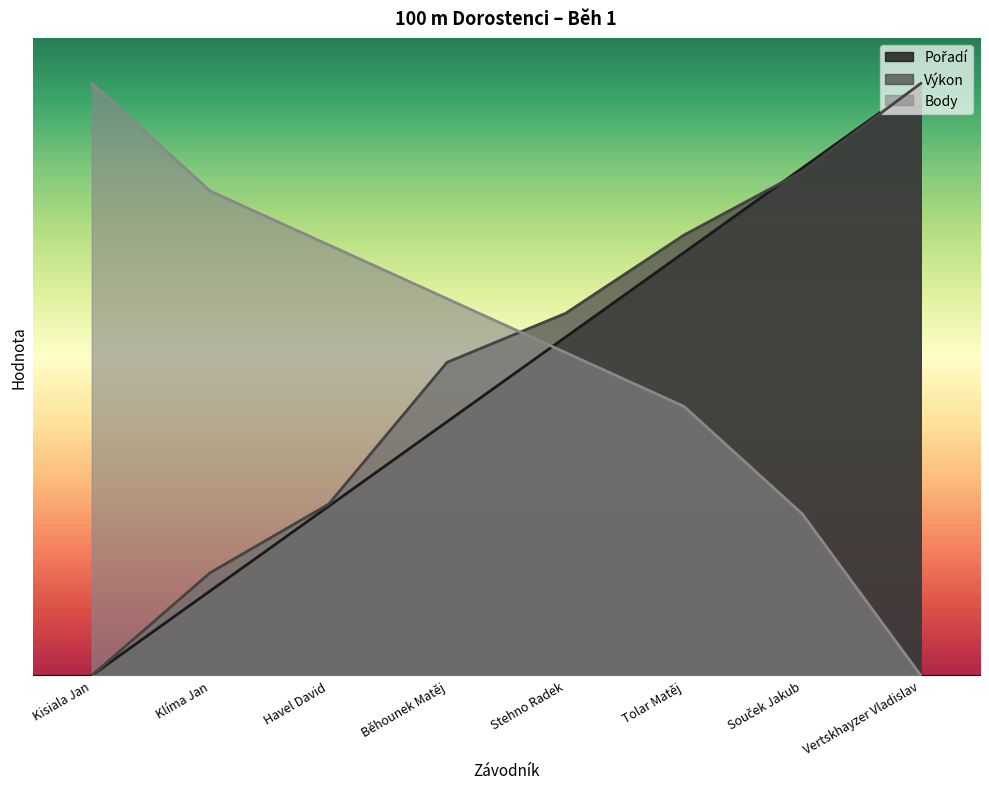

What is the difference between the maximum and minimum values in the Výkon series?

13.0